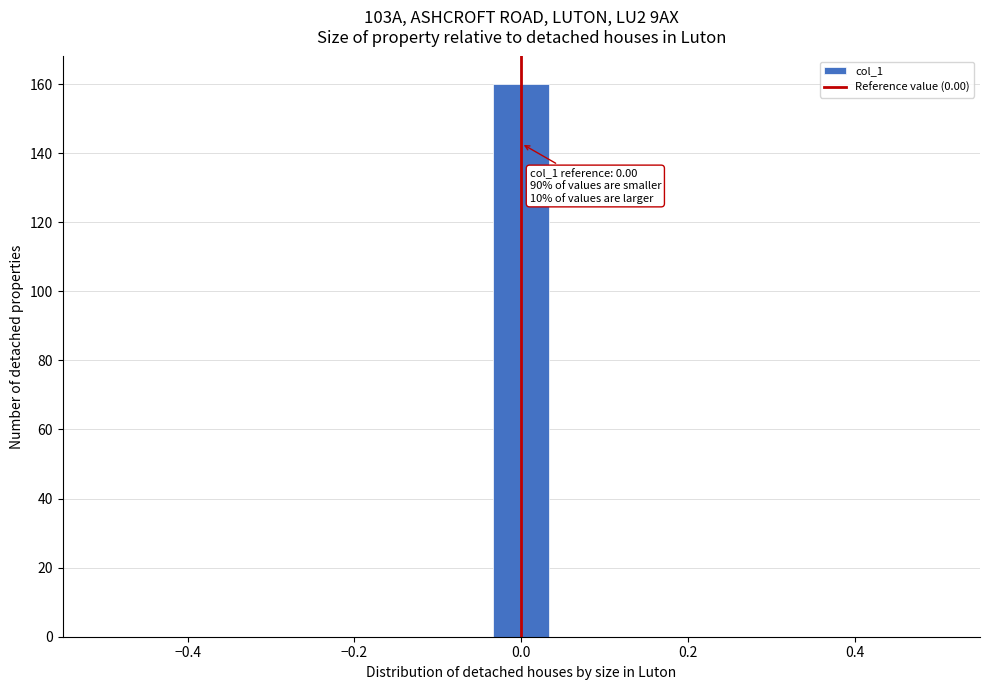

Around what value on the x-axis is the tallest bar? Give the approximate position of its centre, as read against the axis.

0.00